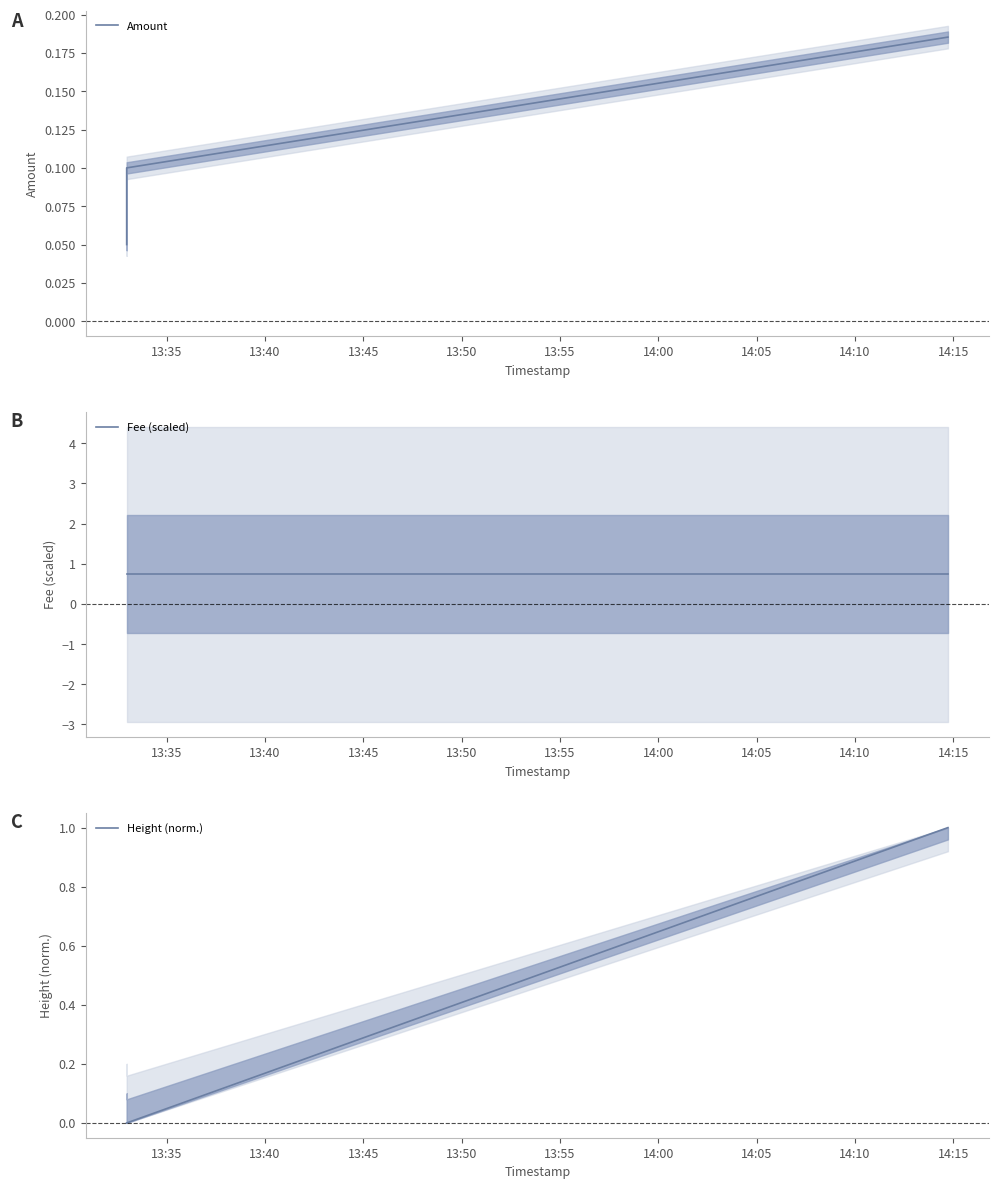

Rank the categories by Fee (scaled) value from lowest to highest.

13:35, 13:40, 13:45, 13:50